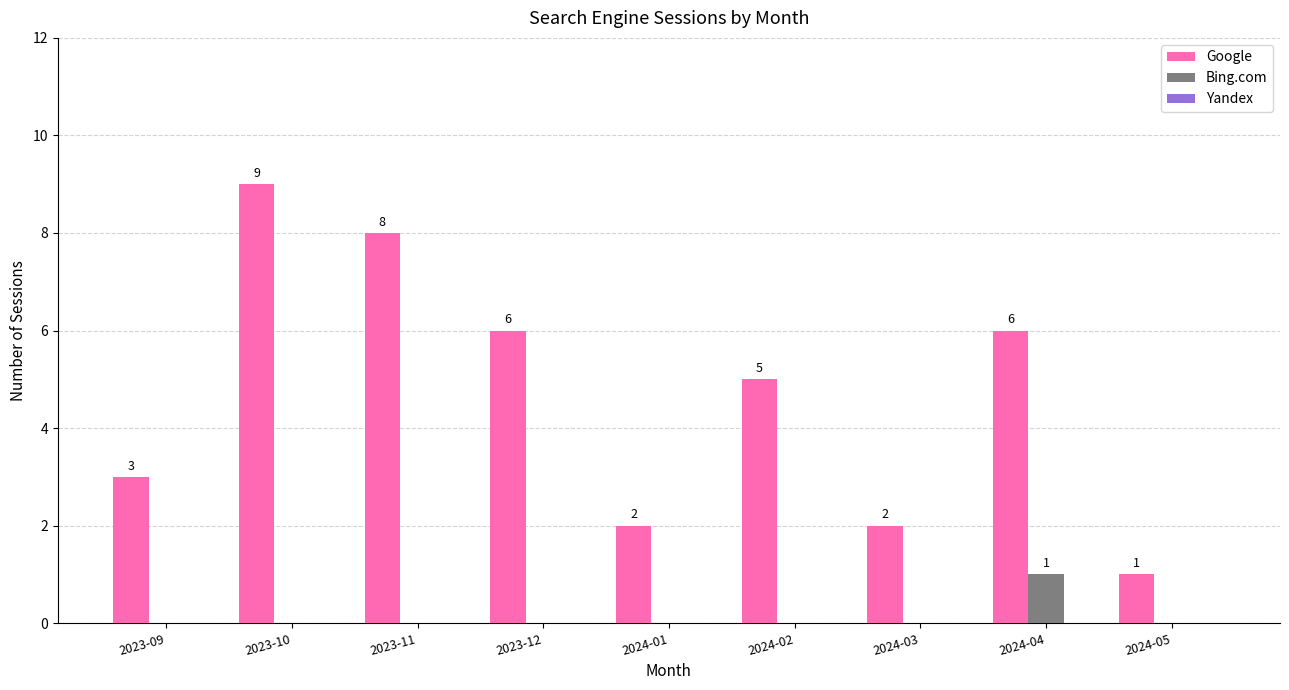

Which series has the largest total across all categories?

Google